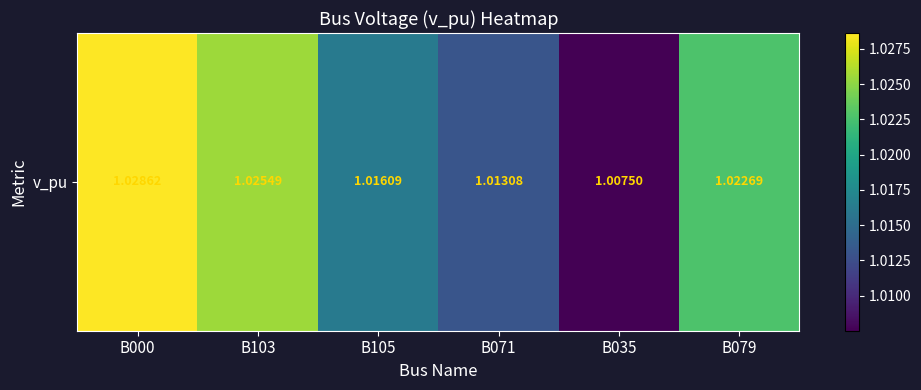

Which label corresponds to the smallest value in the chart?

B035